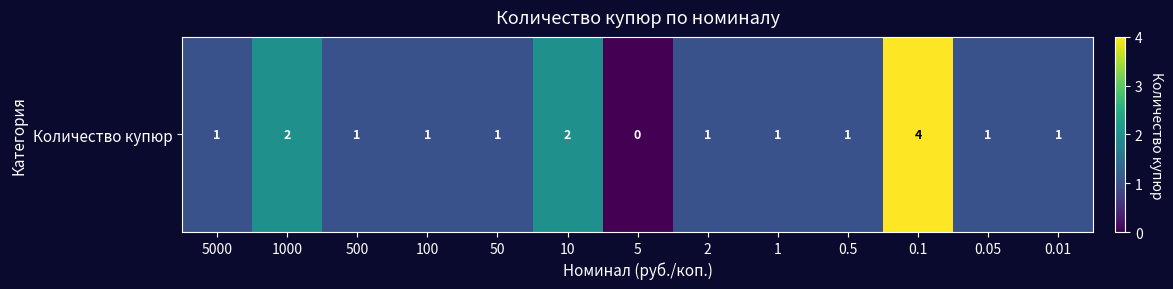

What is the difference between the maximum and minimum values?

4